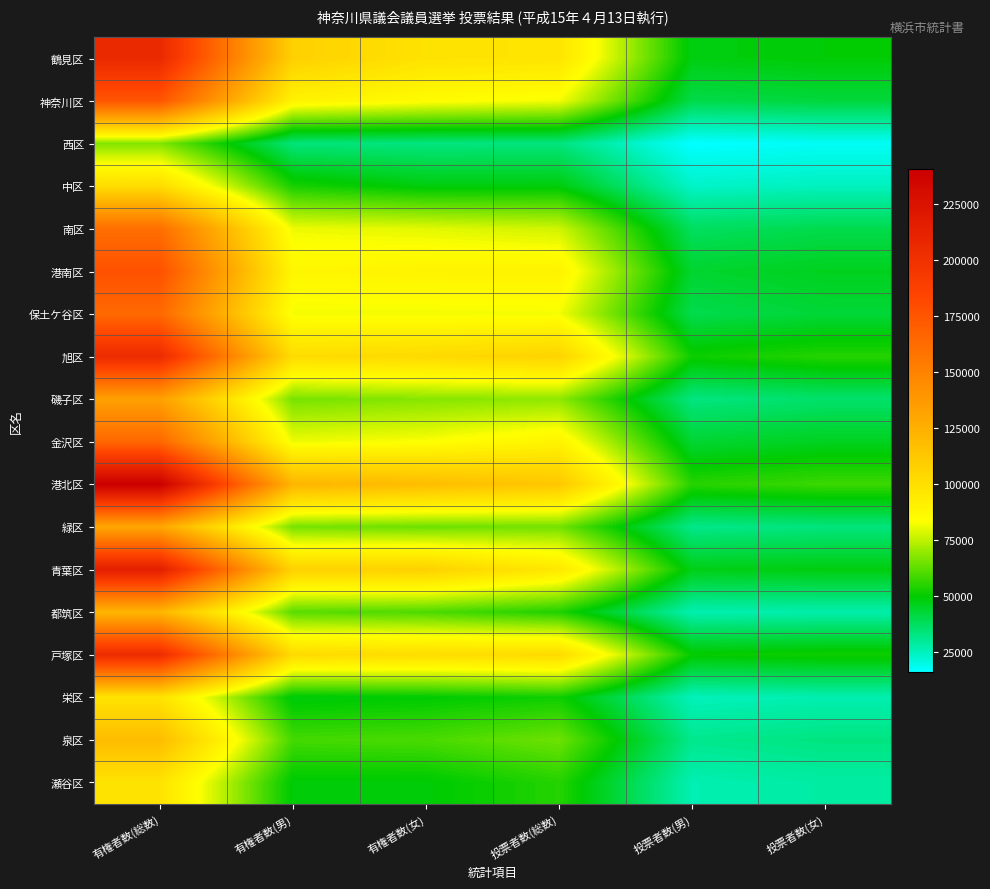

Reading left to right, list all the values displayed in this chart.

鶴見区: 有権者数(総数)=206128	有権者数(男)=107938	有権者数(女)=98190	投票者数(総数)=97198	投票者数(男)=47917	投票者数(女)=49281
神奈川区: 有権者数(総数)=174701	有権者数(男)=89696	有権者数(女)=85005	投票者数(総数)=82209	投票者数(男)=40167	投票者数(女)=42042
西区: 有権者数(総数)=66928	有権者数(男)=33757	有権者数(女)=33171	投票者数(総数)=33282	投票者数(男)=15899	投票者数(女)=17383
中区: 有権者数(総数)=101191	有権者数(男)=52983	有権者数(女)=48208	投票者数(総数)=48470	投票者数(男)=23622	投票者数(女)=24848
南区: 有権者数(総数)=160958	有権者数(男)=81192	有権者数(女)=79766	投票者数(総数)=77228	投票者数(男)=37457	投票者数(女)=39771
港南区: 有権者数(総数)=177092	有権者数(男)=87812	有権者数(女)=89280	投票者数(総数)=89753	投票者数(男)=43676	投票者数(女)=46077
保土ケ谷区: 有権者数(総数)=163943	有権者数(男)=82084	有権者数(女)=81859	投票者数(総数)=82295	投票者数(男)=39710	投票者数(女)=42585
旭区: 有権者数(総数)=204623	有権者数(男)=101619	有権者数(女)=103004	投票者数(総数)=106283	投票者数(男)=51525	投票者数(女)=54758
磯子区: 有権者数(総数)=133350	有権者数(男)=65691	有権者数(女)=67659	投票者数(総数)=68834	投票者数(男)=33007	投票者数(女)=35827
金沢区: 有権者数(総数)=164594	有権者数(男)=81260	有権者数(女)=83334	投票者数(総数)=89122	投票者数(男)=43271	投票者数(女)=45851
港北区: 有権者数(総数)=240732	有権者数(男)=122484	有権者数(女)=118248	投票者数(総数)=112799	投票者数(男)=55093	投票者数(女)=57706
緑区: 有権者数(総数)=129667	有権者数(男)=65481	有権者数(女)=64186	投票者数(総数)=65084	投票者数(男)=31759	投票者数(女)=33325
青葉区: 有権者数(総数)=214535	有権者数(男)=107000	有権者数(女)=107535	投票者数(総数)=95155	投票者数(男)=47036	投票者数(女)=48119
都筑区: 有権者数(総数)=121409	有権者数(男)=61506	有権者数(女)=59903	投票者数(総数)=53815	投票者数(男)=26654	投票者数(女)=27161
戸塚区: 有権者数(総数)=203637	有権者数(男)=102514	有権者数(女)=101123	投票者数(総数)=102394	投票者数(男)=50393	投票者数(女)=52001
栄区: 有権者数(総数)=97874	有権者数(男)=48303	有権者数(女)=49571	投票者数(総数)=51867	投票者数(男)=25270	投票者数(女)=26597
泉区: 有権者数(総数)=118471	有権者数(男)=58849	有権者数(女)=59622	投票者数(総数)=64404	投票者数(男)=31387	投票者数(女)=33017
瀬谷区: 有権者数(総数)=97884	有権者数(男)=48934	有権者数(女)=48950	投票者数(総数)=54679	投票者数(男)=26325	投票者数(女)=28354